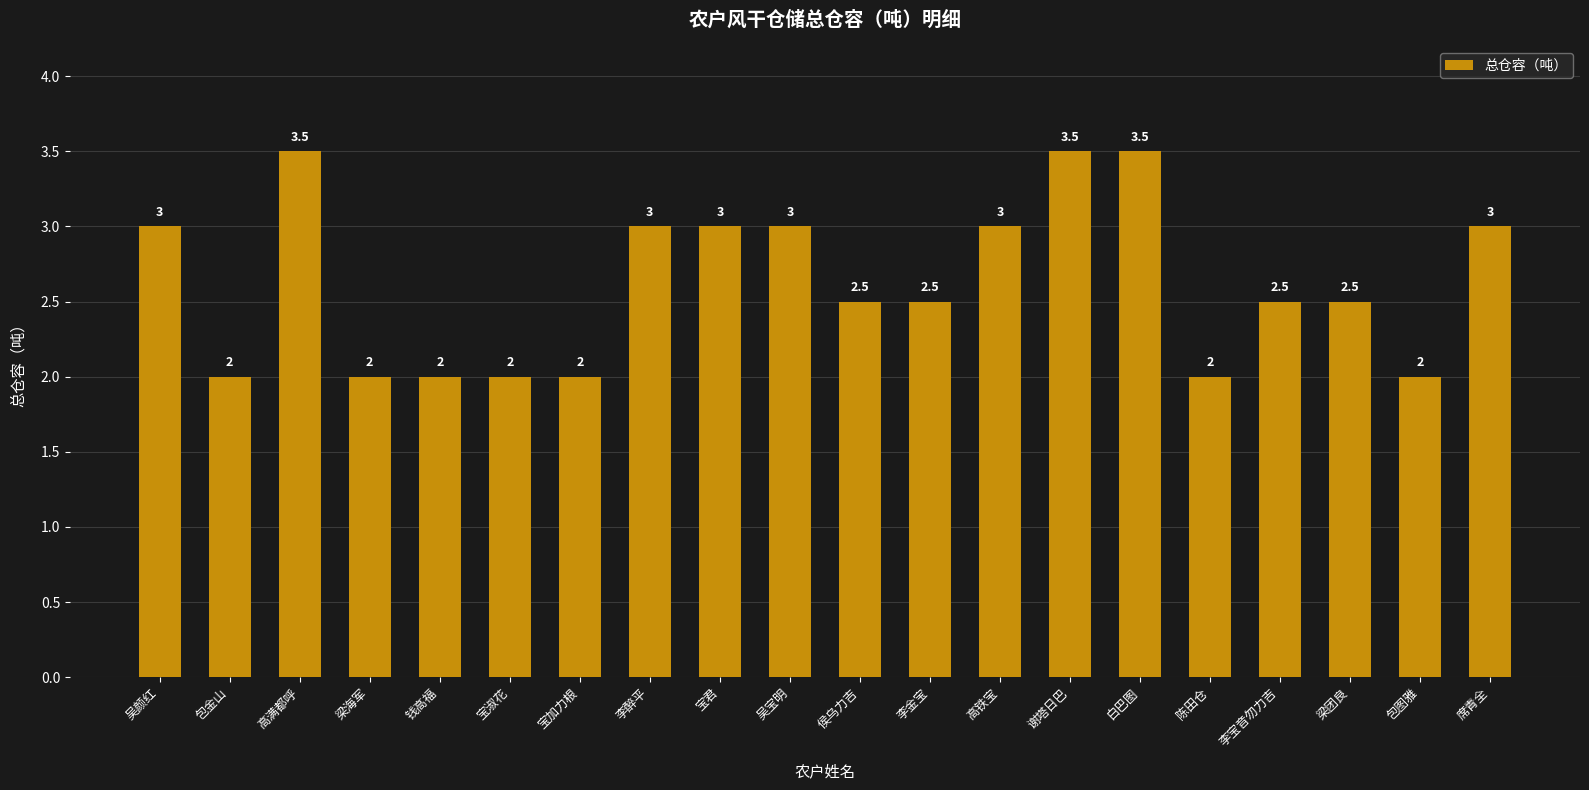

The chart shows a value of 3.5 at 白巴图. True or false?

True